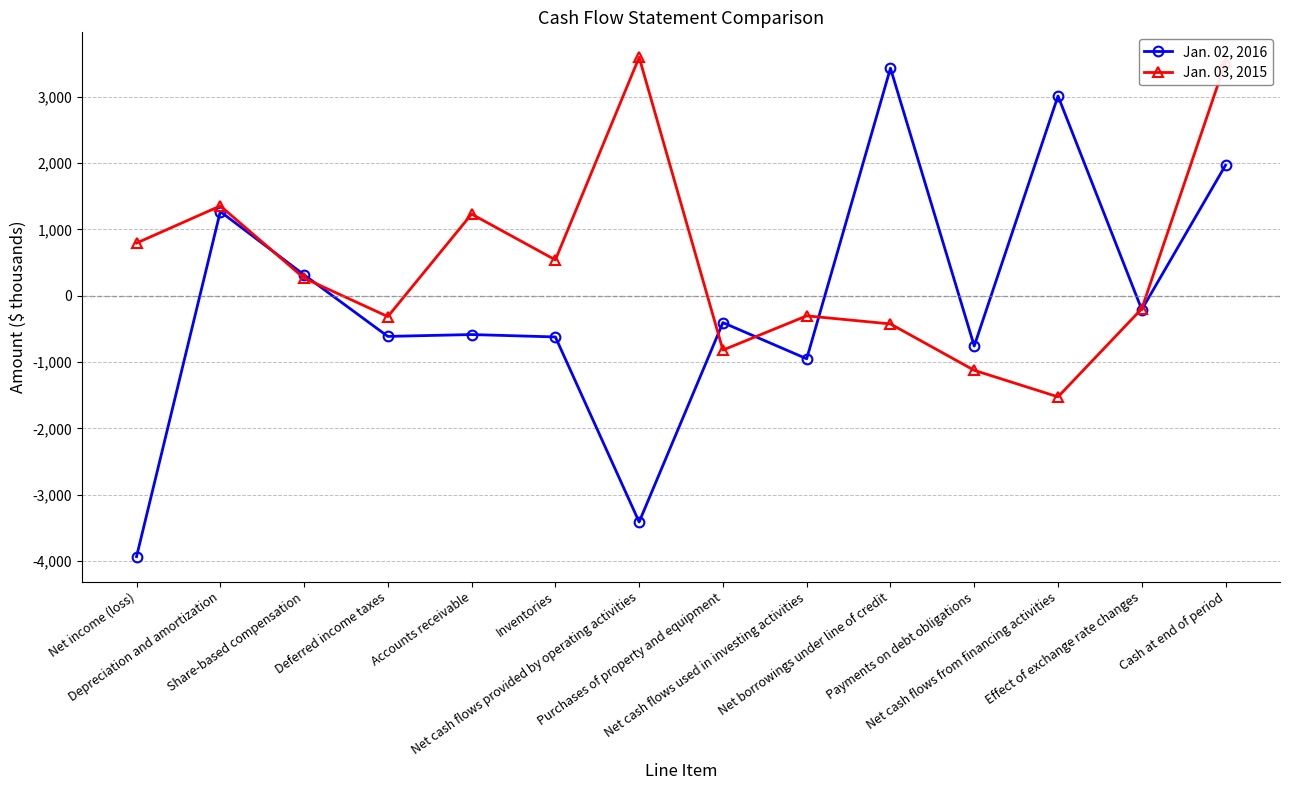

At which category does Jan. 02, 2016 reach its first local peak?

Depreciation and amortization